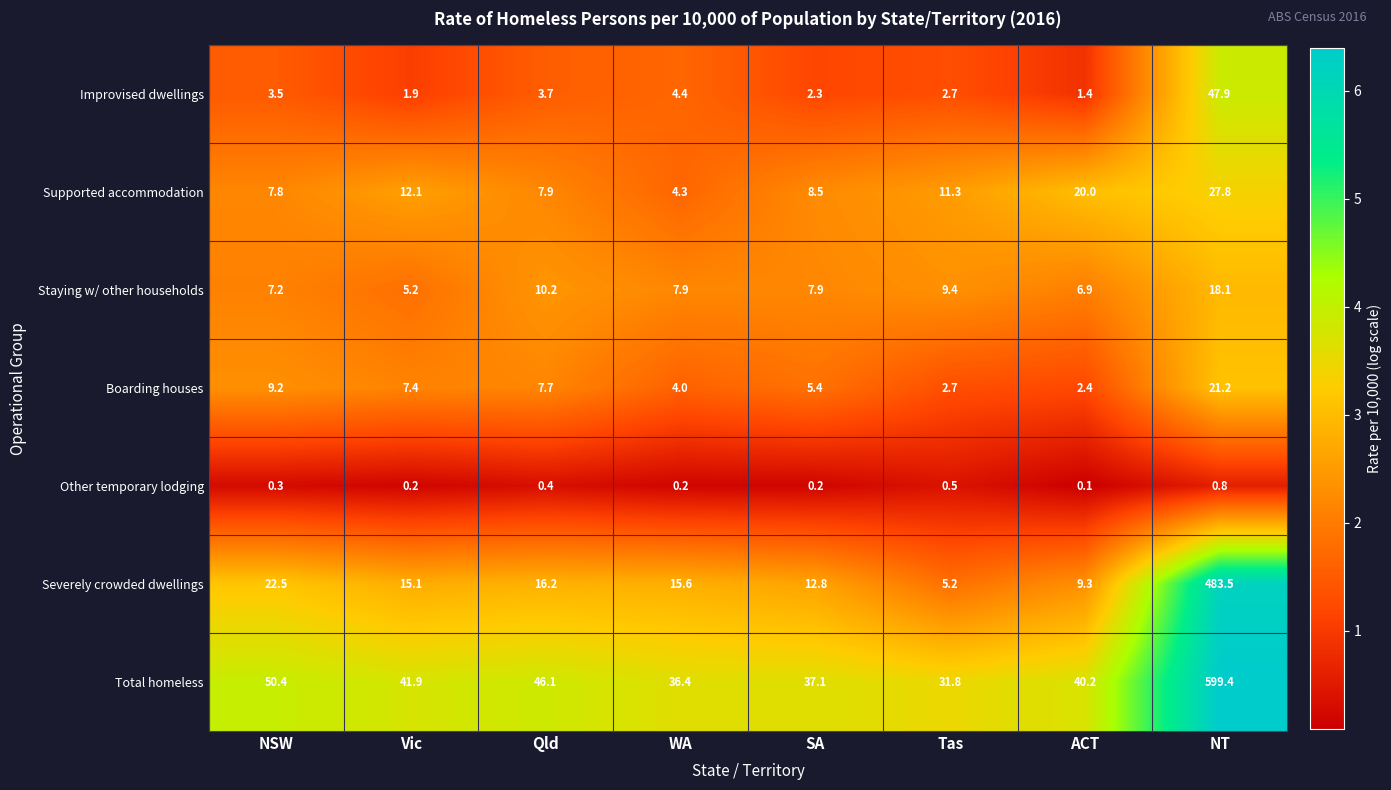

What is the difference between the second highest and minimum values in the Severely crowded dwellings series?

17.3